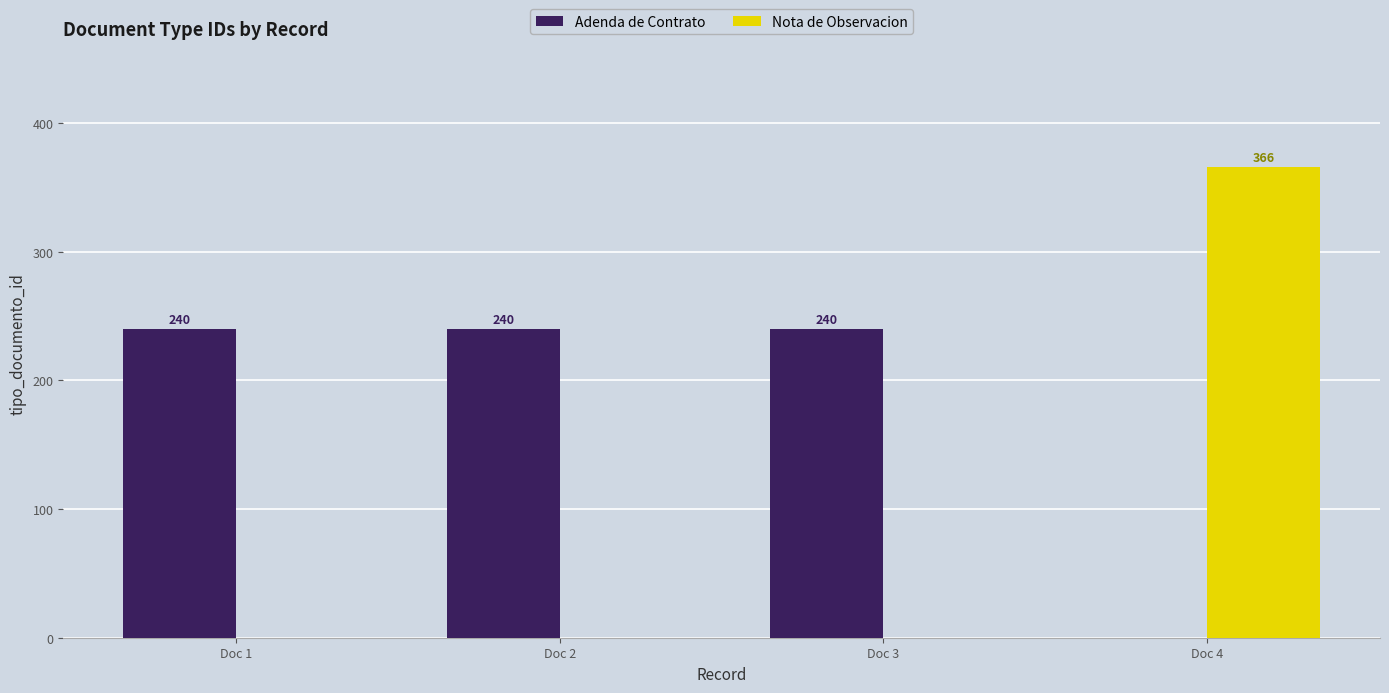

Which series changed the most between Doc 2 and Doc 4?

Nota de Observacion